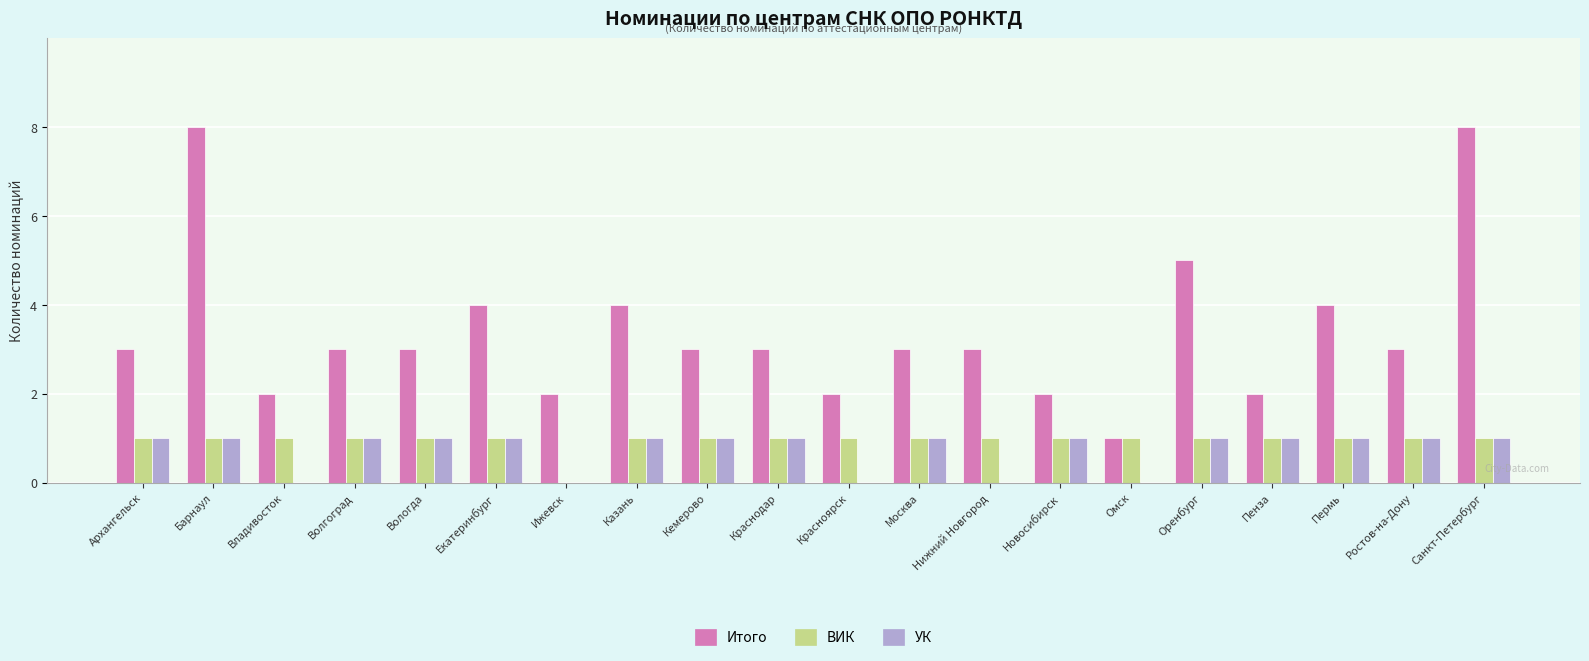

What is the sum of all УК values?

15